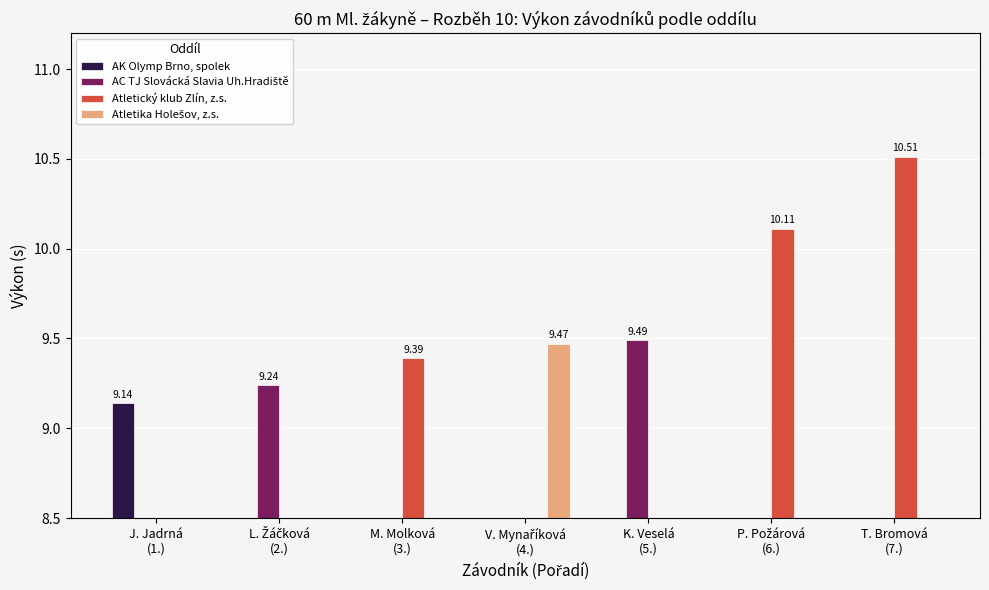

Rank the series at V. Mynaříková
(4.) from lowest to highest value.

AK Olymp Brno, spolek, AC TJ Slovácká Slavia Uh.Hradiště, Atletický klub Zlín, z.s., Atletika Holešov, z.s.